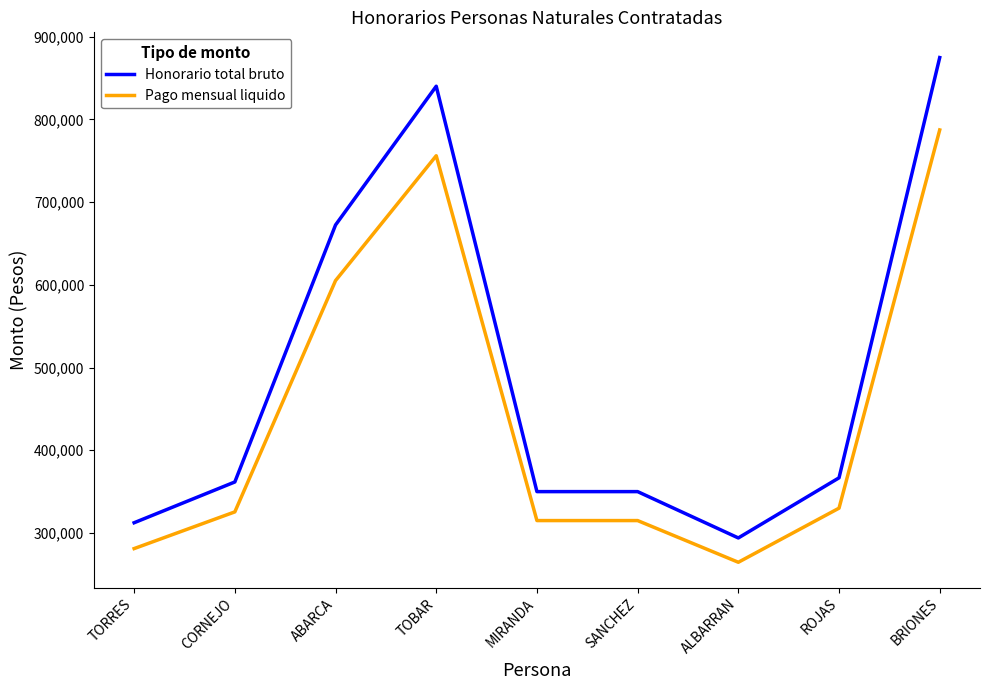

Reading left to right, extract all data points from this chart.

Honorario total bruto: 312375	361662	672280	840000	350000	350000	294000	366666	874650
Pago mensual liquido: 281137	325495	605052	756000	315000	315000	264600	329999	787185